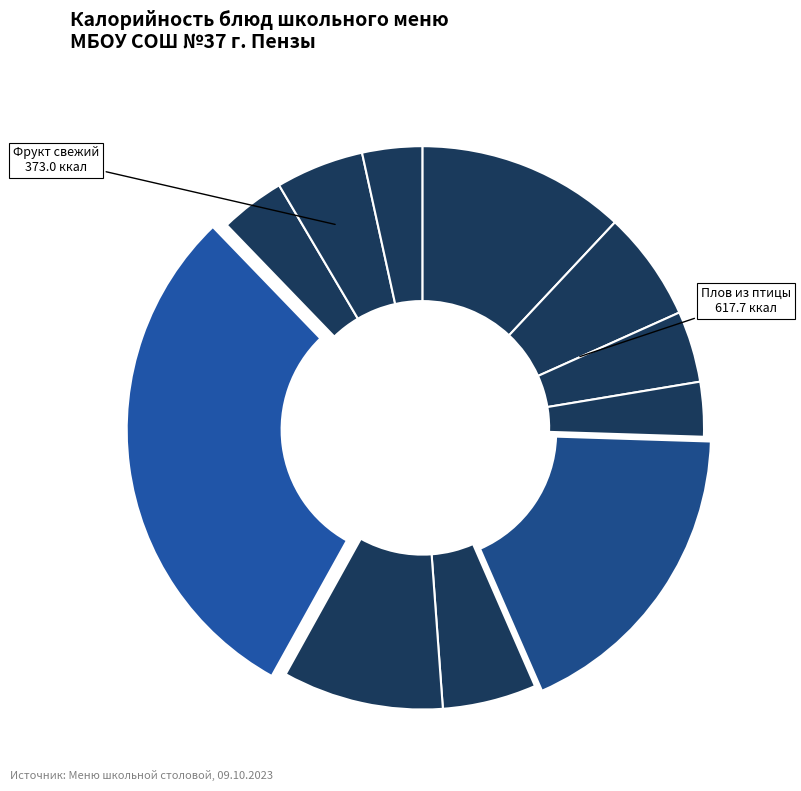

Does any single category account for the majority?

No